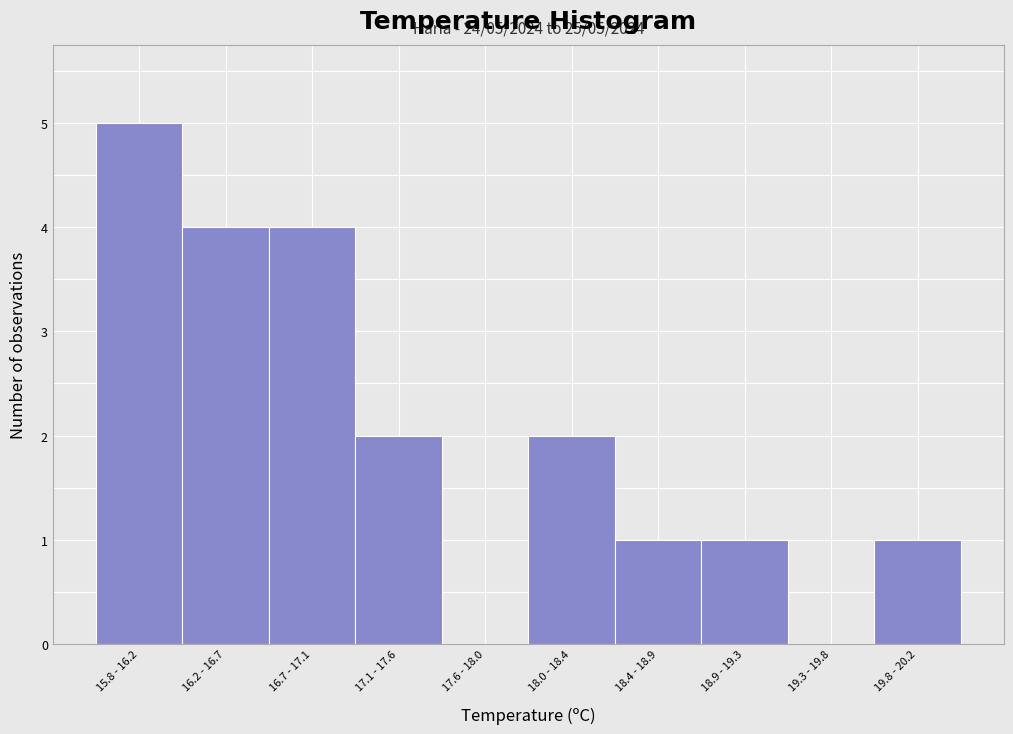

Reading left to right, transcribe all the data shown in this chart.

15.8 - 16.2=5	16.2 - 16.7=4	16.7 - 17.1=4	17.1 - 17.6=2	17.6 - 18.0=0	18.0 - 18.4=2	18.4 - 18.9=1	18.9 - 19.3=1	19.3 - 19.8=0	19.8 - 20.2=1